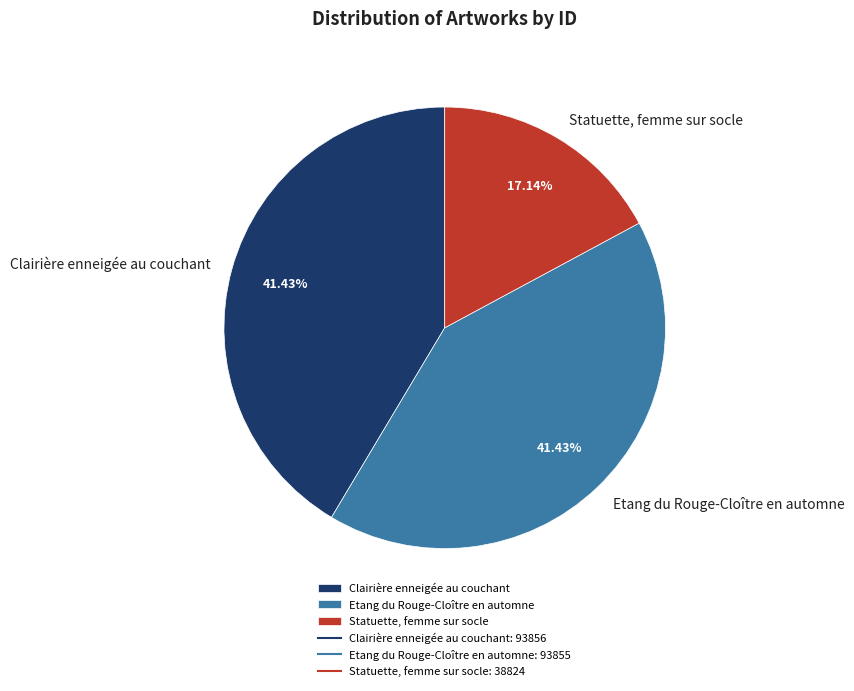

Count the number of slices in the pie.

3